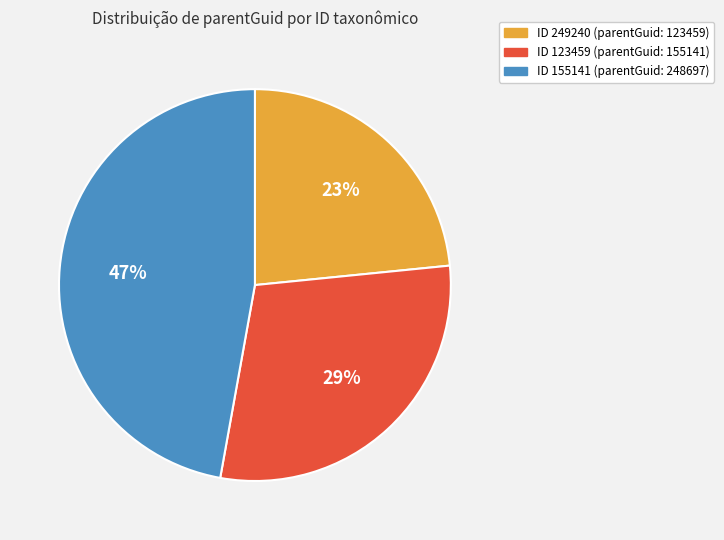

To the nearest percent, what portion does ID 155141 (parentGuid: 248697) represent?

47%